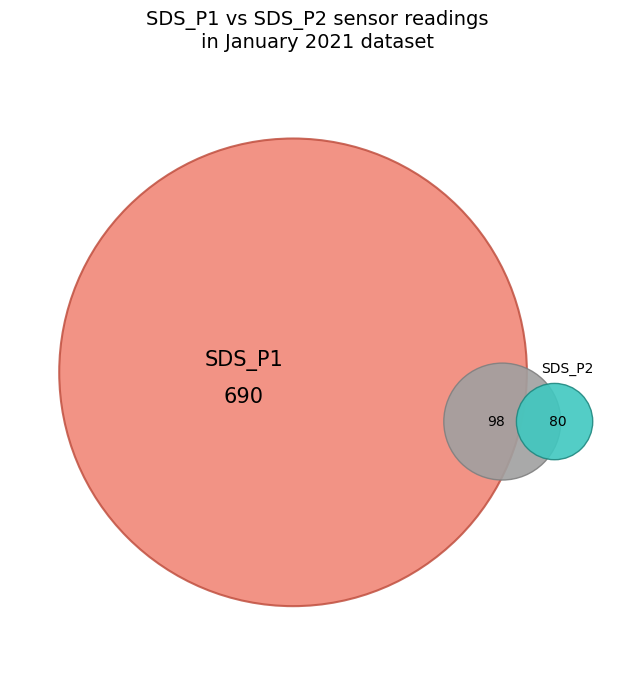

Which series changed the most between 2 and 38?

SDS_P1